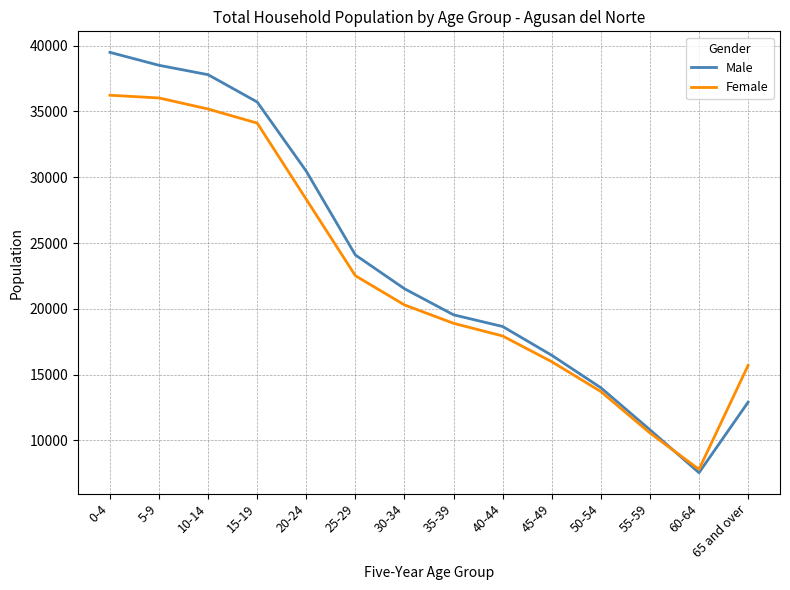

Where is Male nearest to the value 23518?

25-29